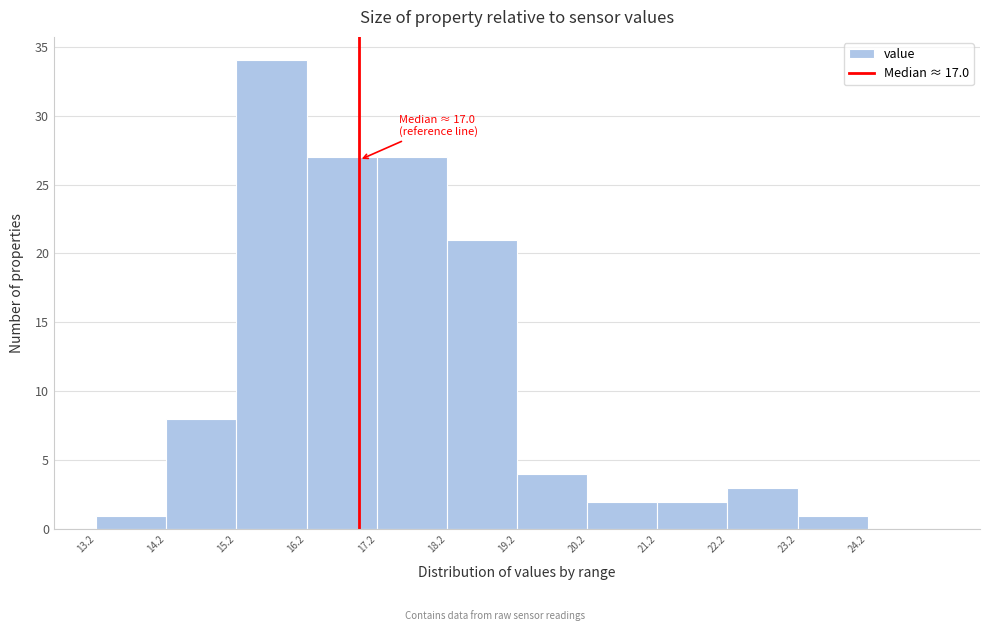

Which range on the x-axis has the tallest bar?

15.25 to 16.25